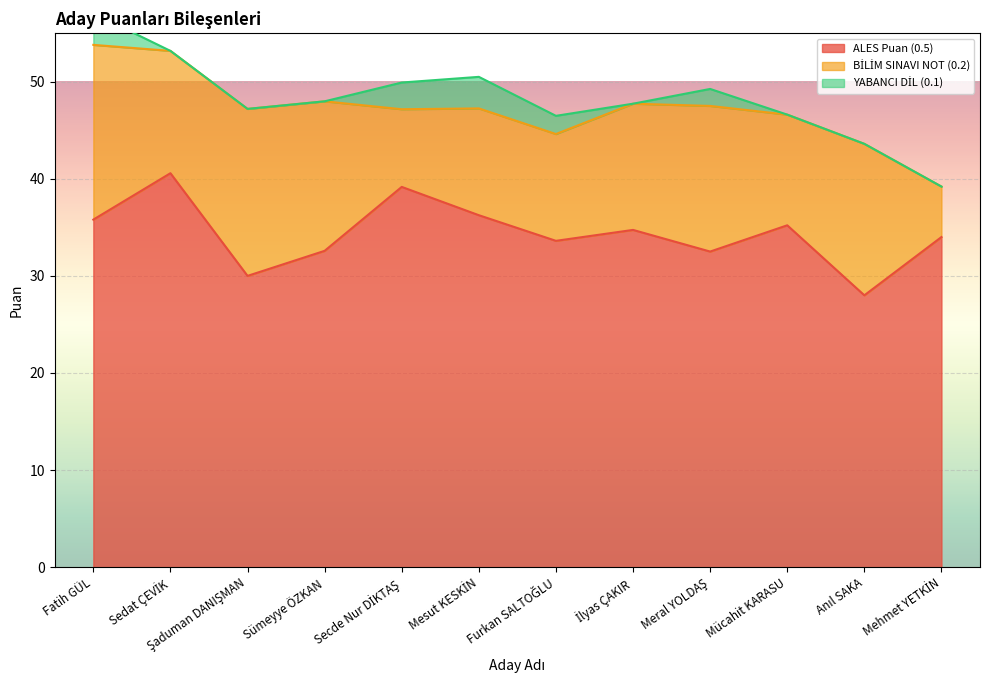

What position from the left is Furkan SALTOĞLU?

7